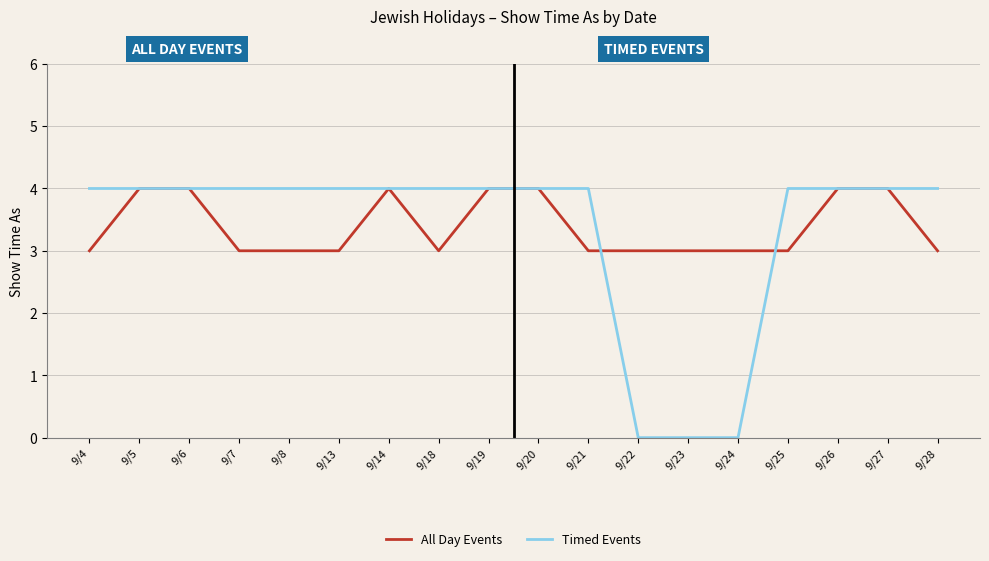

True or false: Timed Events has a value of 1 at 9/25.

False